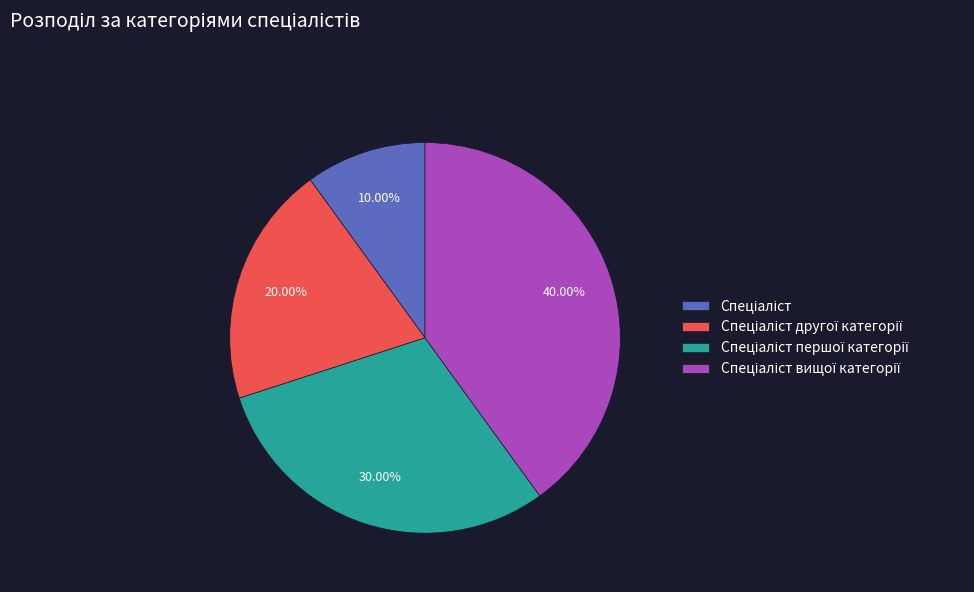

Is there a majority slice in this chart?

No